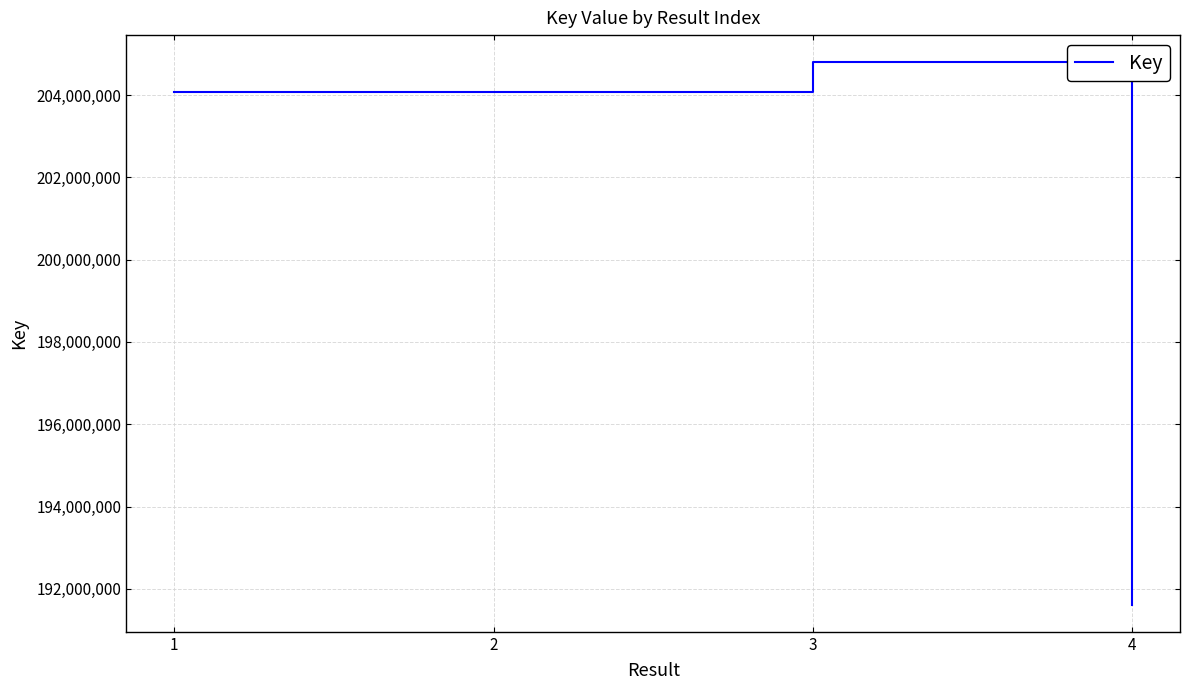

The chart shows a value of 204798755 at 3. True or false?

True